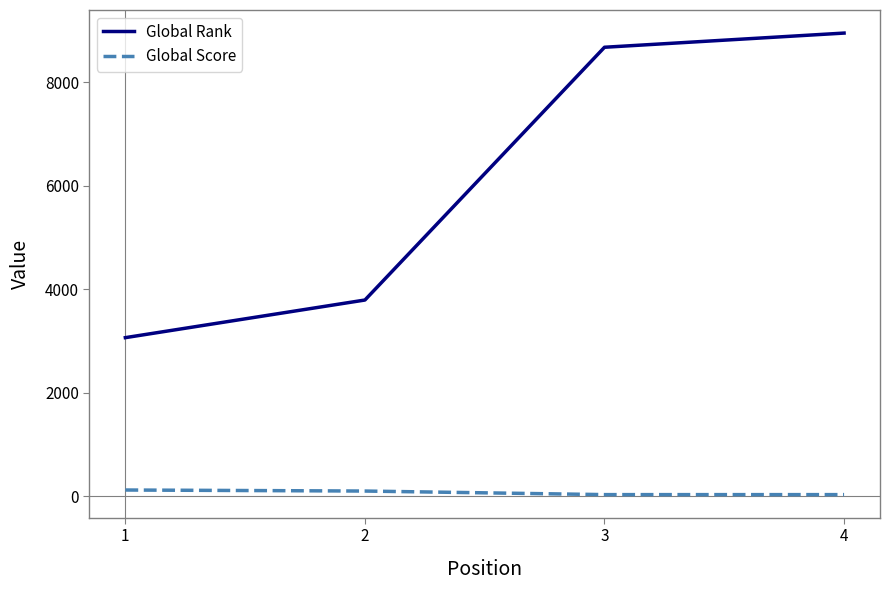

Which category has the highest value in the Global Rank series?

4